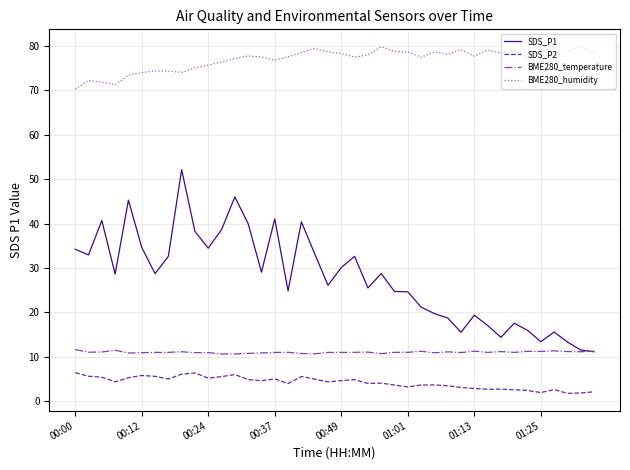

Does the chart have visible grid lines?

Yes